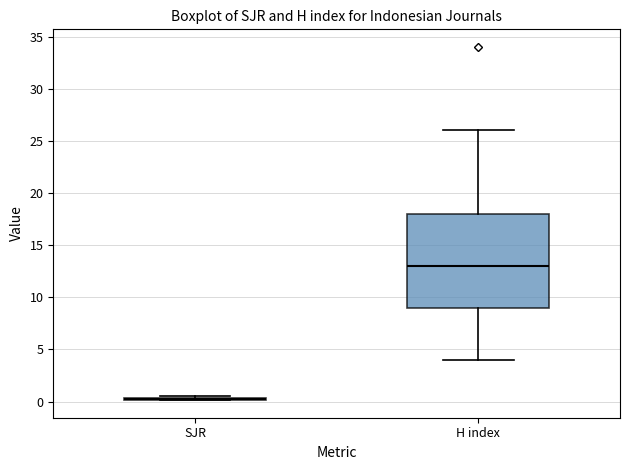

Reading left to right, transcribe this box plot: for each box, give where its median line is, the range the box spans, and where its two whiskers end, as read against the y-axis. The values are not printed on the chart, so give them approximately, as read against the axis.

SJR: box collapsed to a line at 0.5, whiskers 0.0 to 0.5
H index: median 13.0, box 9.0 to 18.0, whiskers 4.0 to 26.0